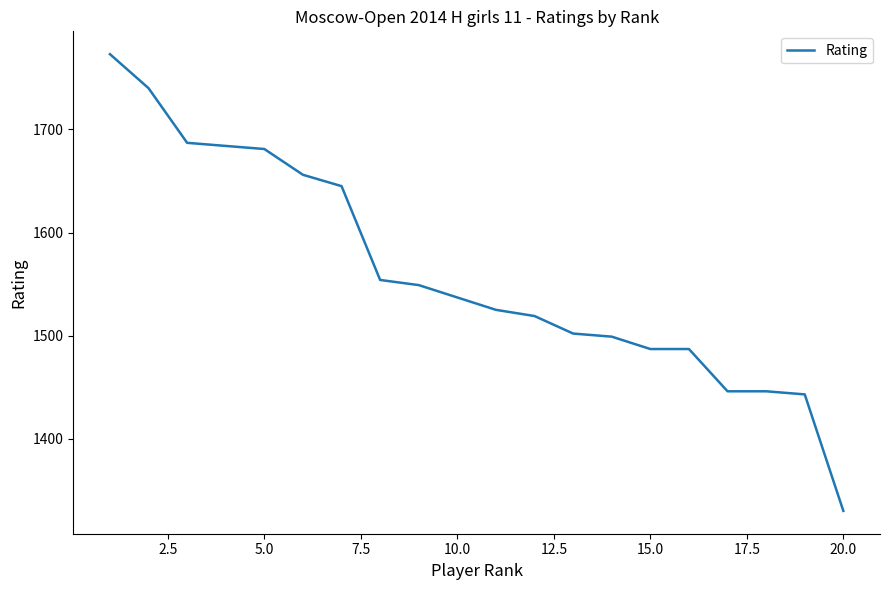

What is the maximum value shown in the chart?

1773